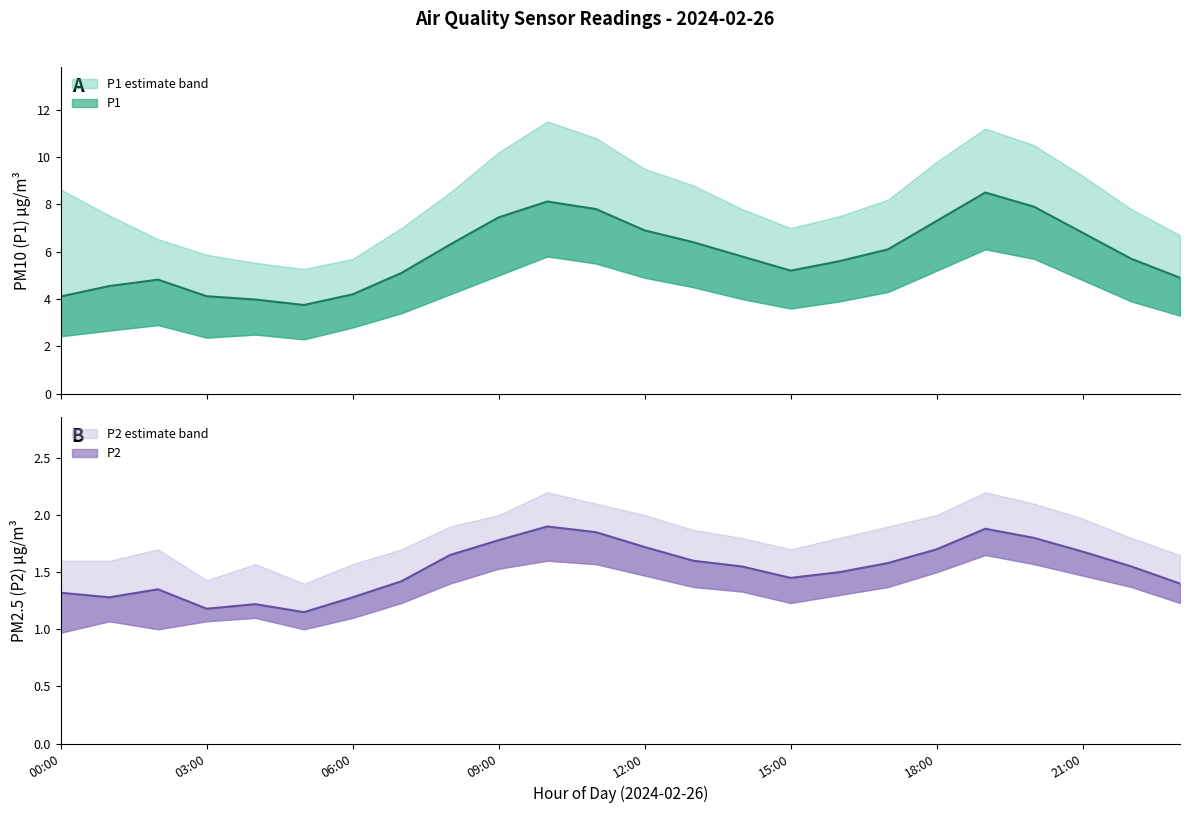

True or false: P1 and P2 intersect in this chart.

False